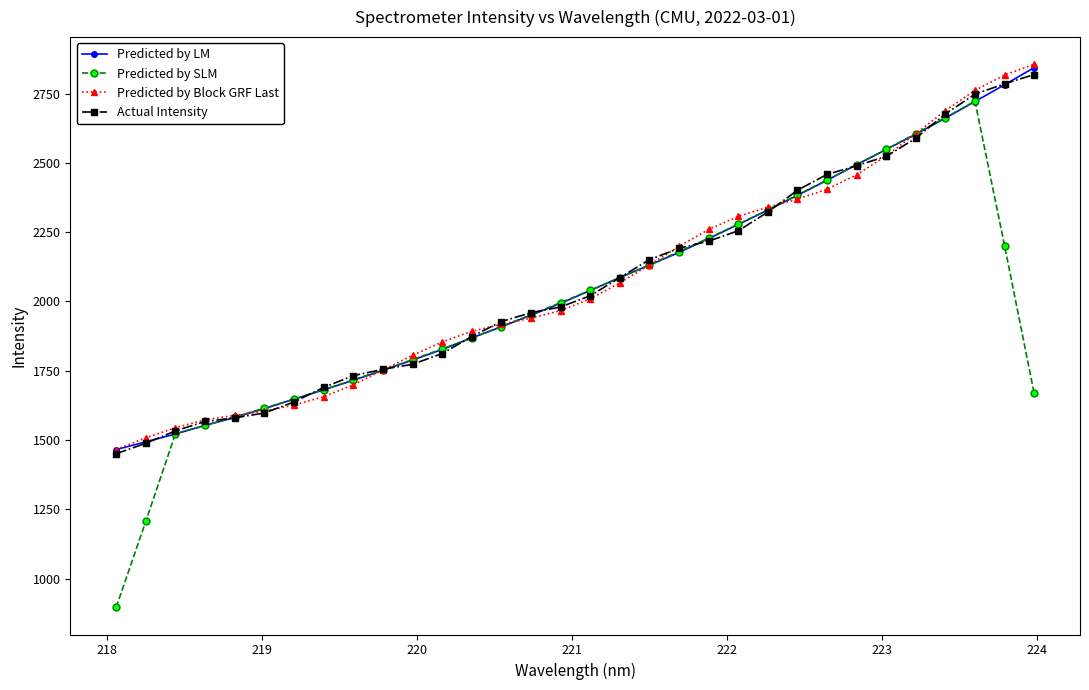

What is the value of the Predicted by LM point at the 5th from the left?

1581.0